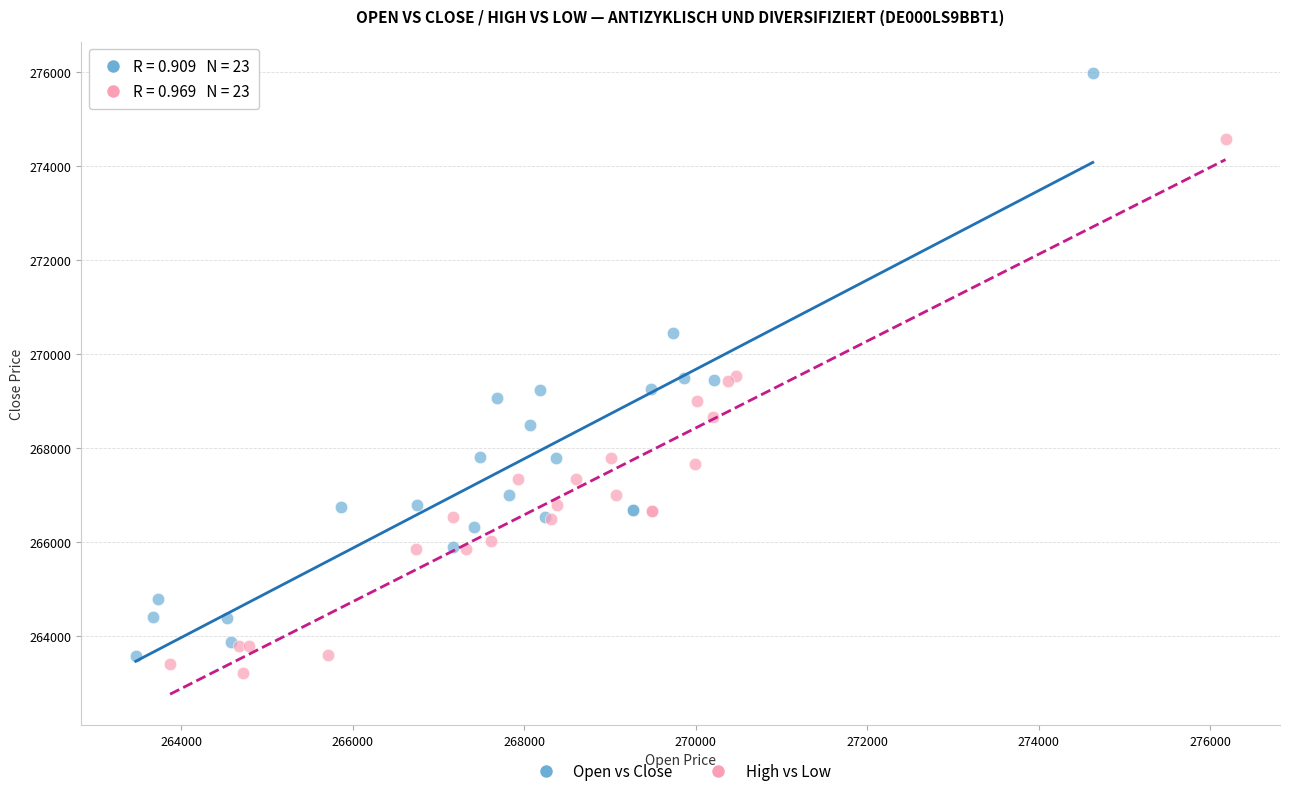

Which series has the largest Y range (max minus min)?

Open vs Close